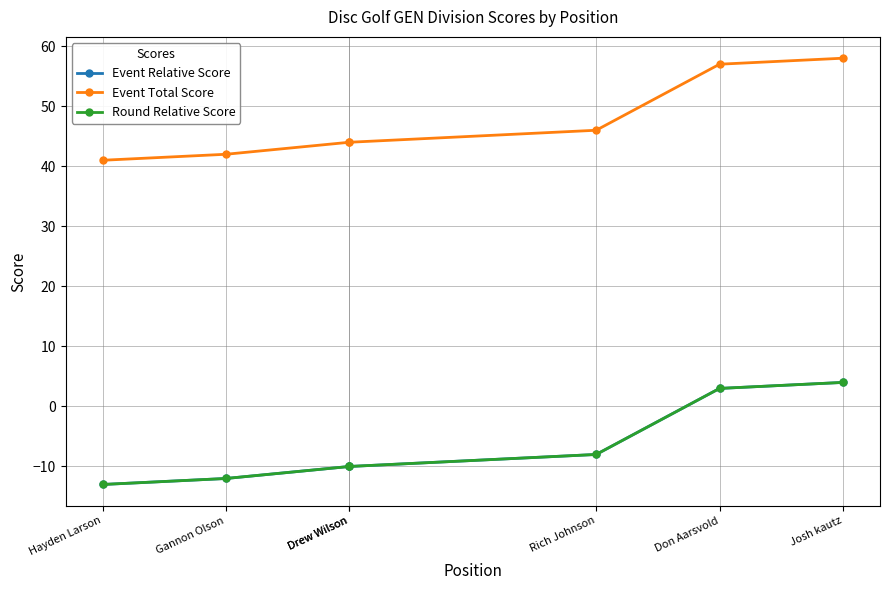

Which series has the widest spread of values?

Event Relative Score